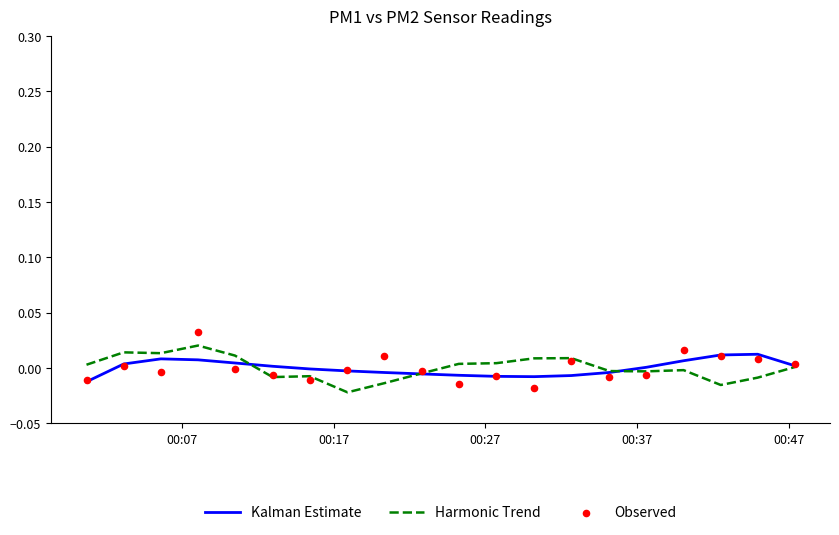

Which series reaches the minimum Y coordinate?

Harmonic Trend